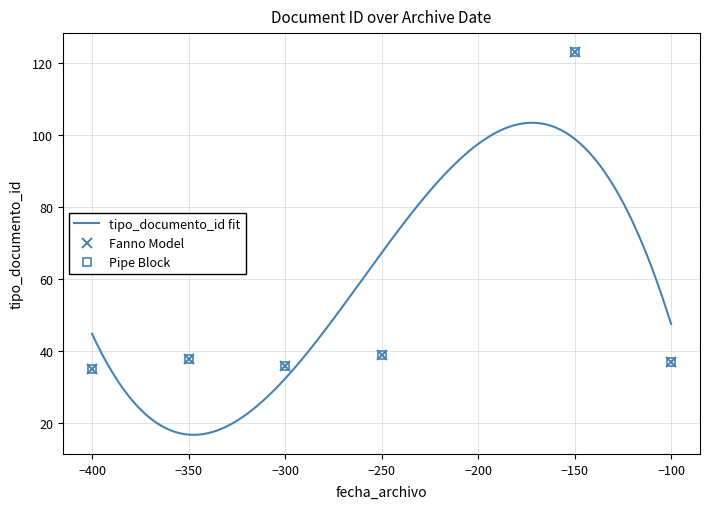

How many points are lower than both their immediate neighbors (excluding endpoints)?

1